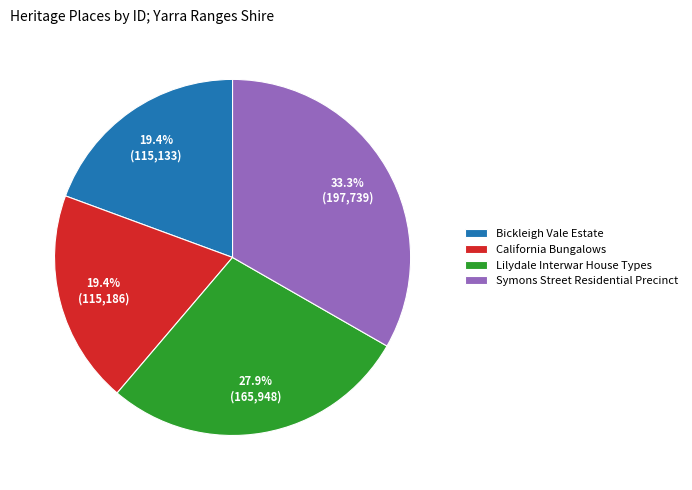

Count the number of slices in the pie.

4